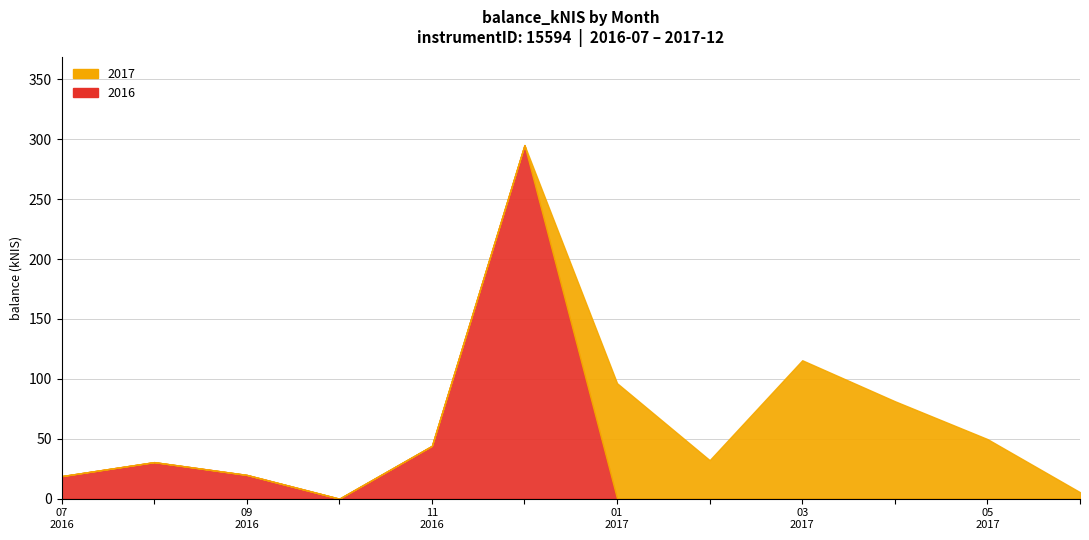

True or false: 2017 has more than 1 interior local peaks.

True